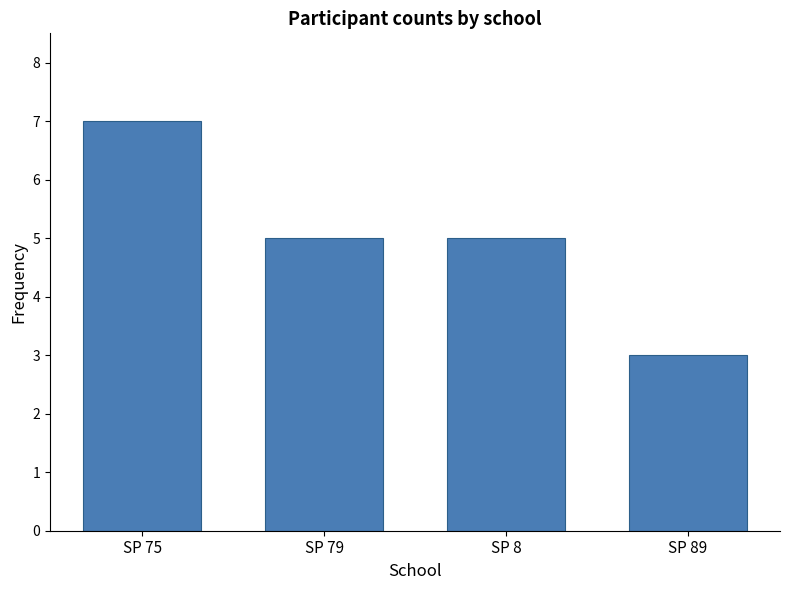

The value at SP 8 is 7. True or false?

False